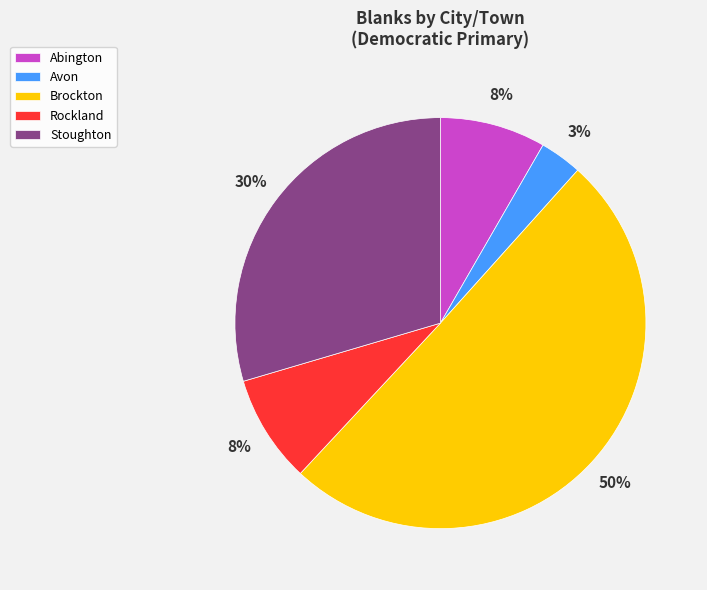

How many slices are in this pie chart?

5